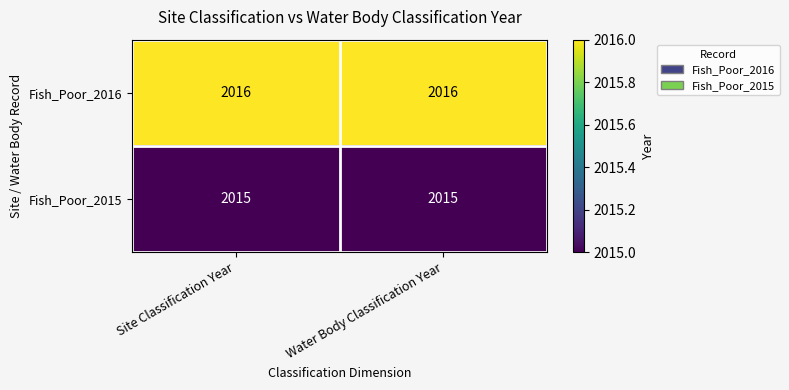

What is the average value of the Fish_Poor_2015 series?

2015